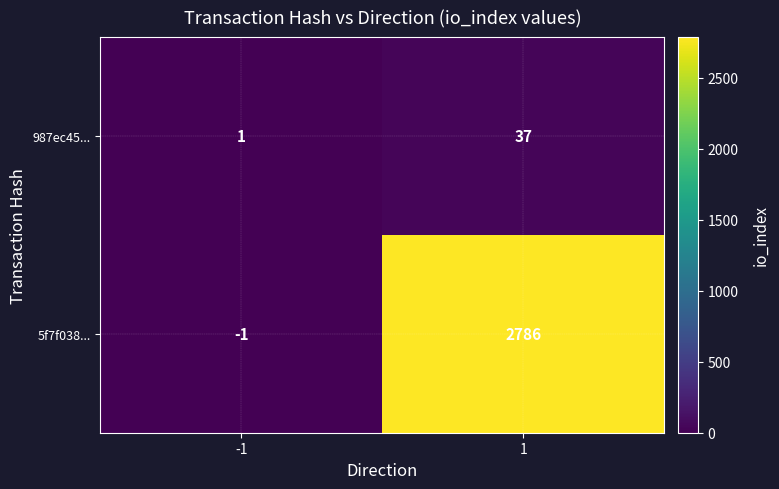

Is it true that 5f7f038... equals -1 at -1?

True